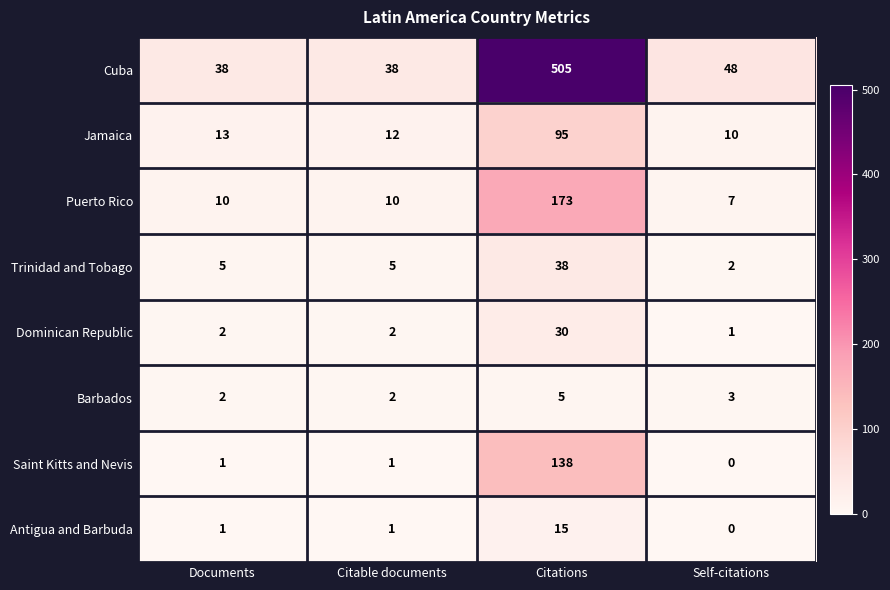

The Dominican Republic series shows 0 at Self-citations. True or false?

False